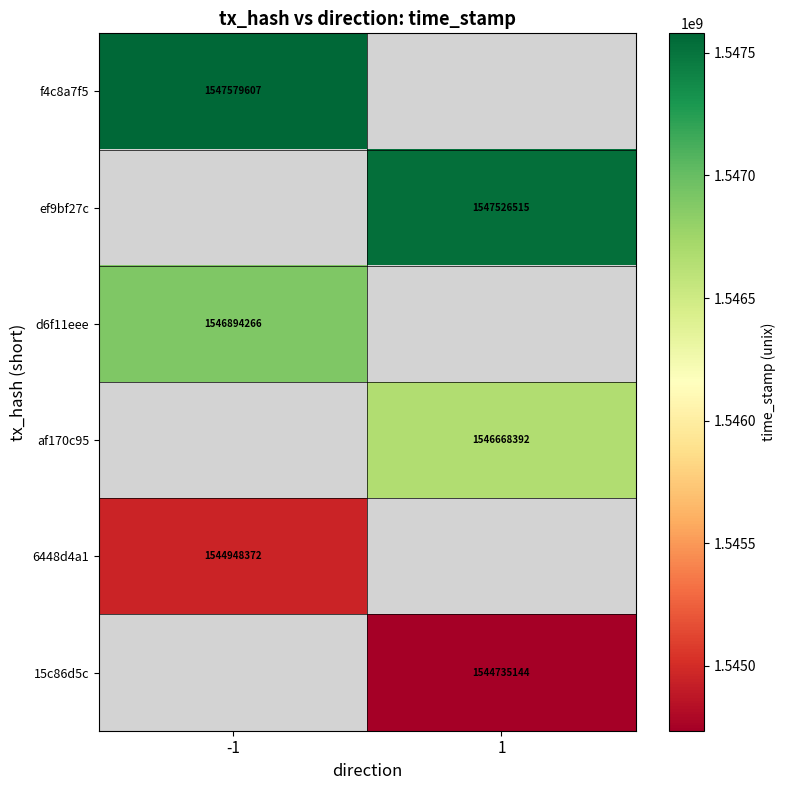

The ef9bf27c series shows 1547526515 at 1. True or false?

True